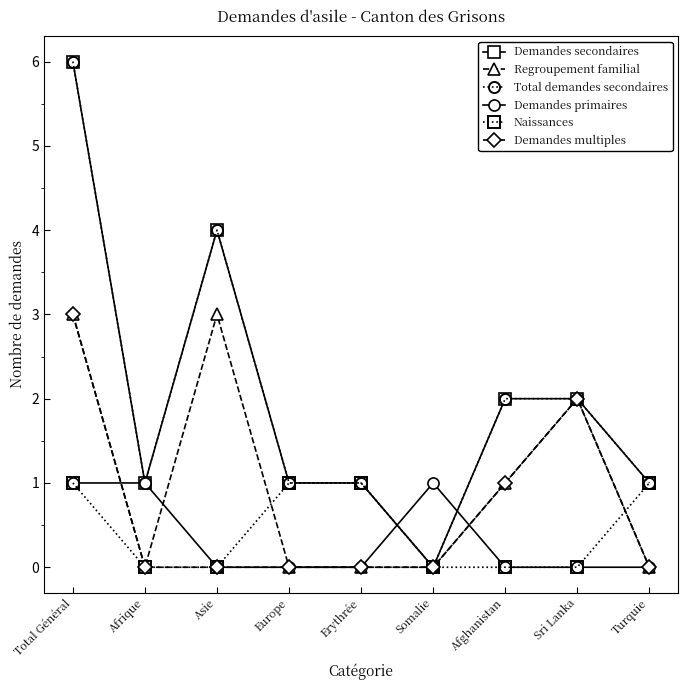

What is the label of the 9th point from the left?

Turquie